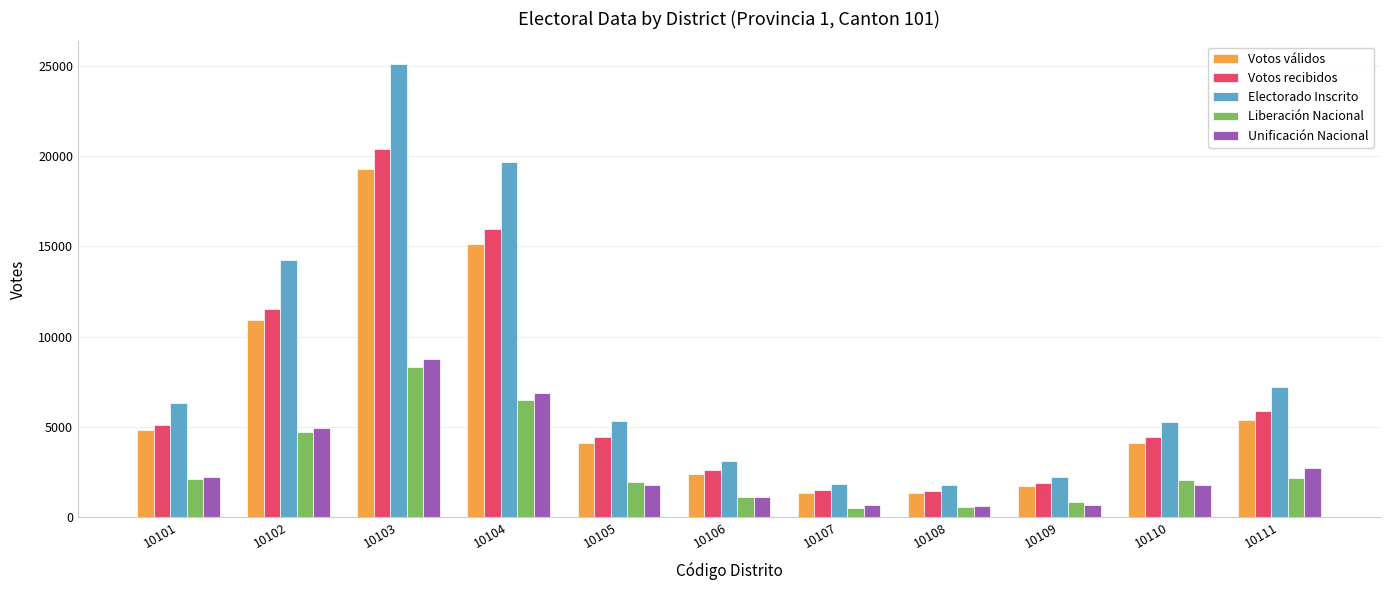

How many bars are there in total?

55